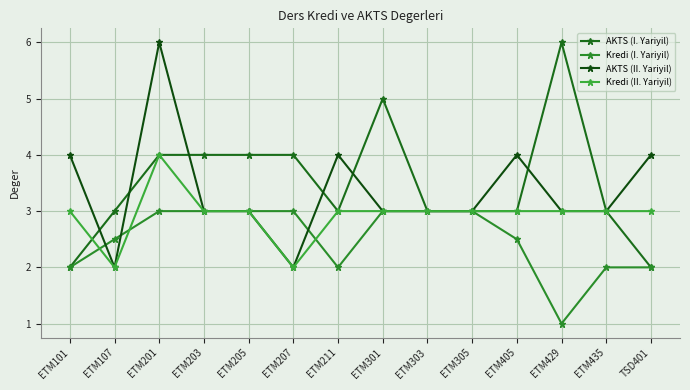

Which series has the largest range (max minus min)?

AKTS (I. Yariyil)